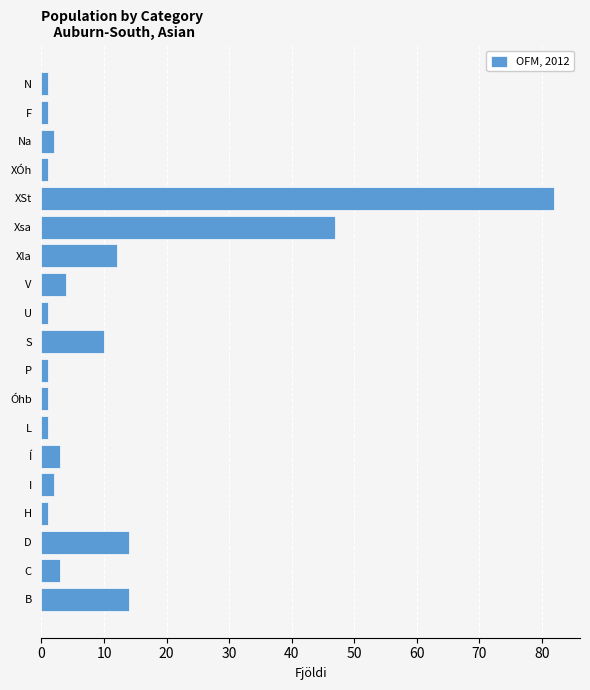

Reading bottom to top, extract all data points from this chart.

B=14	C=3	D=14	H=1	I=2	Í=3	L=1	Óhb=1	P=1	S=10	U=1	V=4	Xla=12	Xsa=47	XSt=82	XÓh=1	Na=2	F=1	N=1